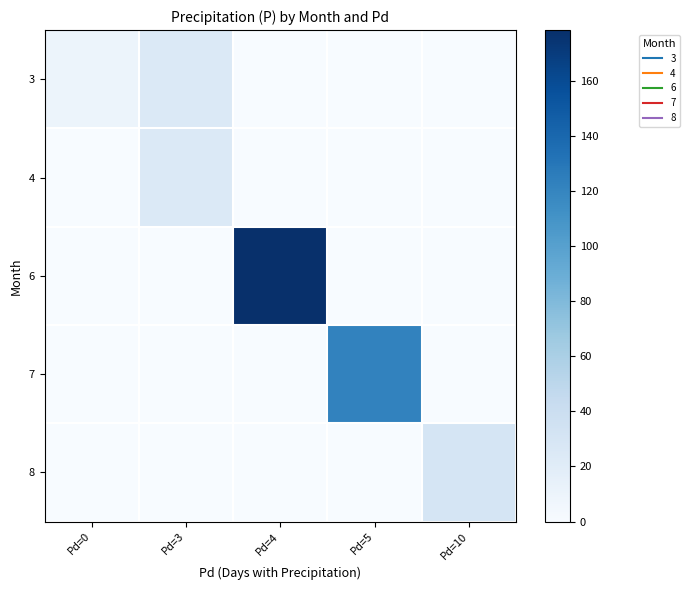

Which has a higher value, Pd=0 or Pd=3?

Pd=3